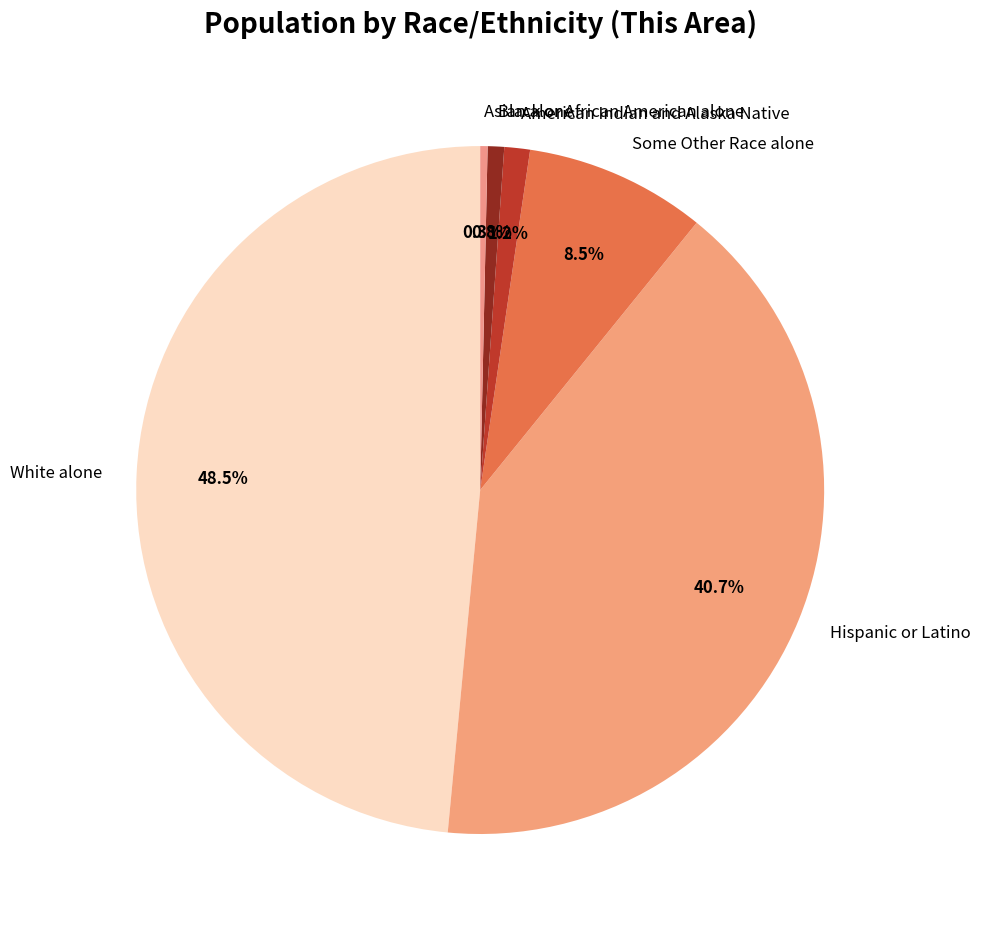

What percentage do White alone and American Indian and Alaska Native together represent?

49.7%